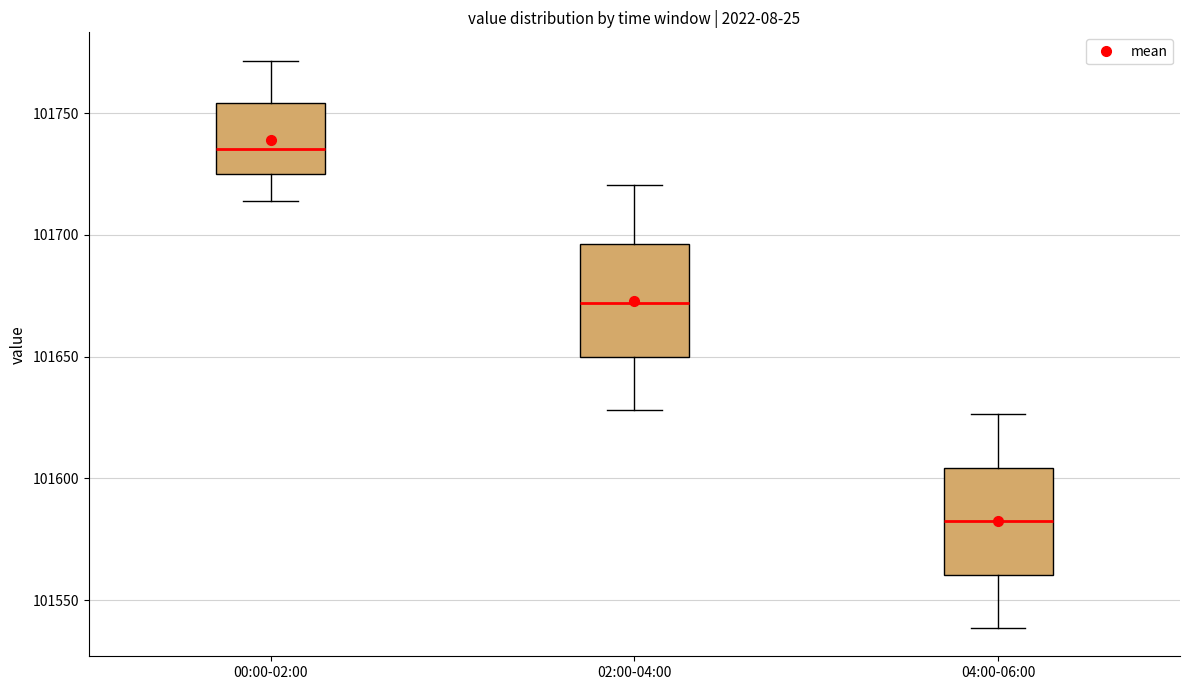

Reading left to right, transcribe this box plot: for each box, give where its median line is, the range the box spans, and where its two whiskers end, as read against the y-axis. The values are not printed on the chart, so give them approximately, as read against the axis.

00:00-02:00: median 101735, box 101725 to 101755, whiskers 101715 to 101770
02:00-04:00: median 101670, box 101650 to 101695, whiskers 101630 to 101720
04:00-06:00: median 101580, box 101560 to 101605, whiskers 101540 to 101625